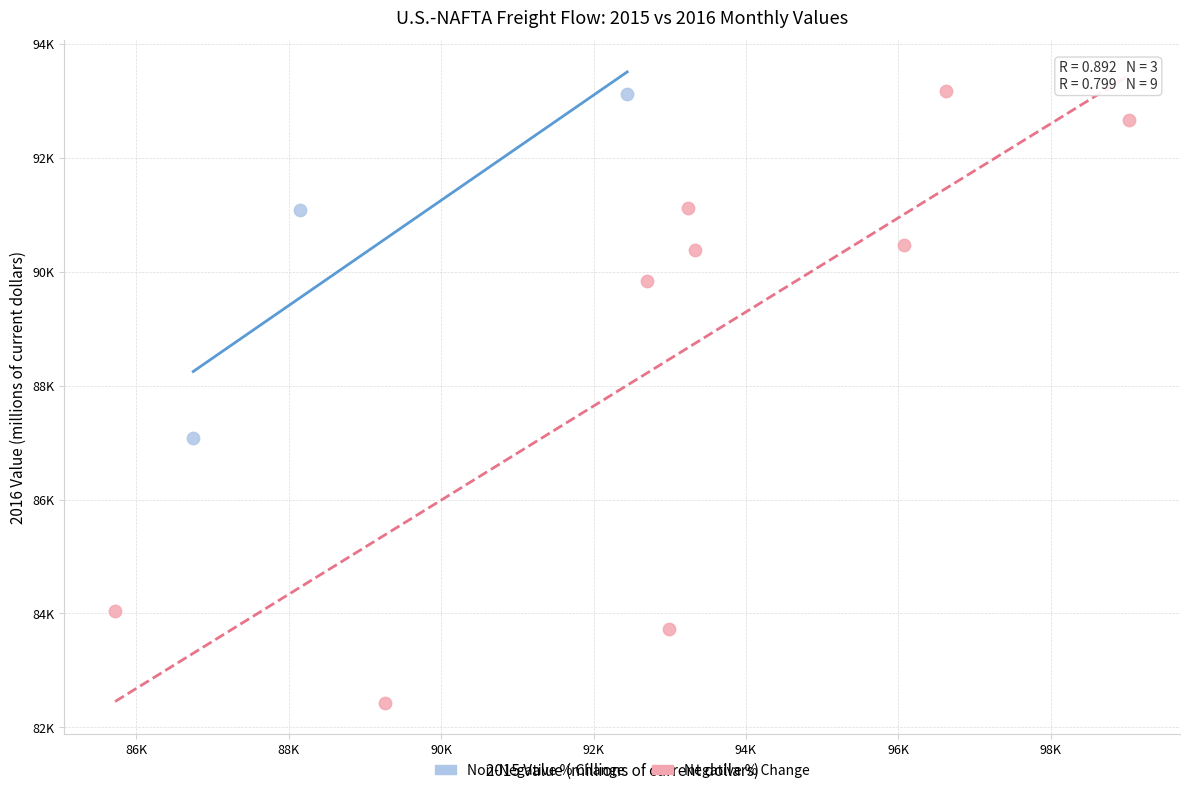

Which series has the largest Y range (max minus min)?

Negative % Change